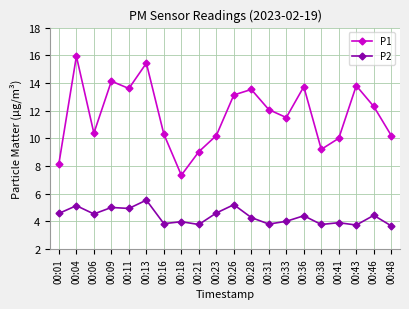

What is the value of the P1 point at the 17th from the left?

10.0